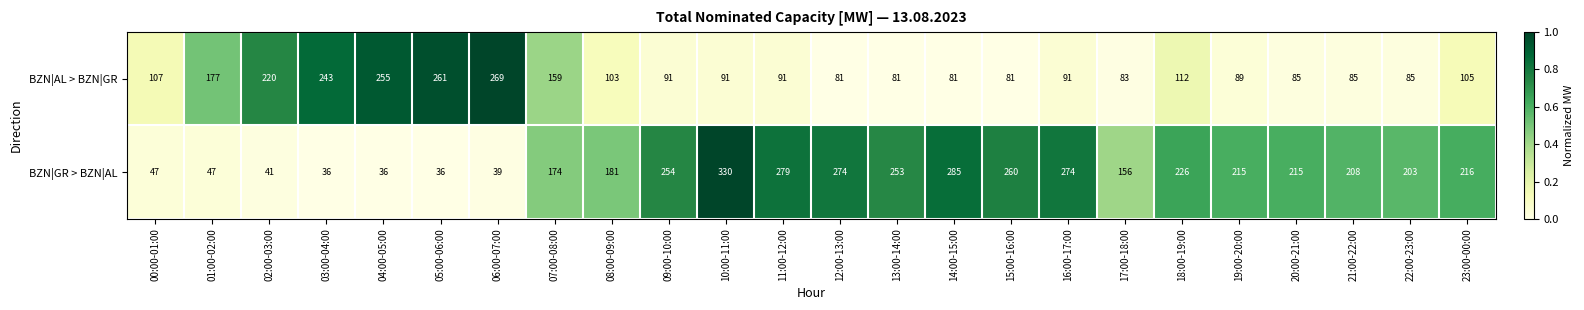

True or false: BZN|GR > BZN|AL has a value of 36 at 03:00-04:00.

True